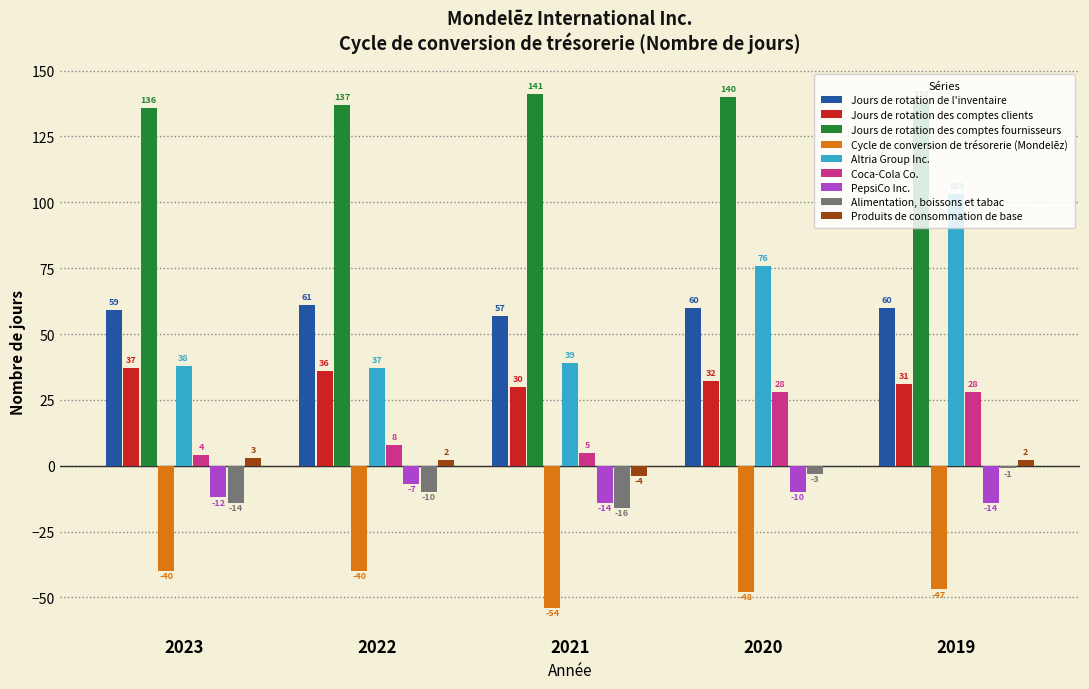

Is it true that Altria Group Inc. equals 31 at 2019?

False